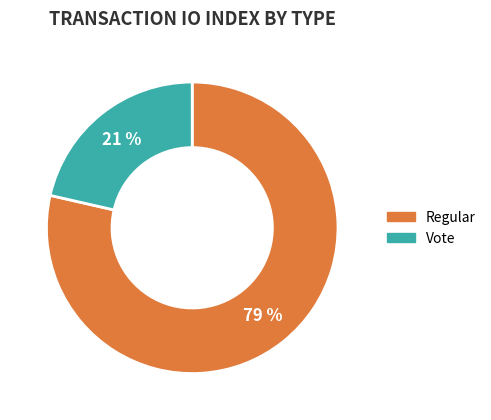

Does any single category account for the majority?

Yes